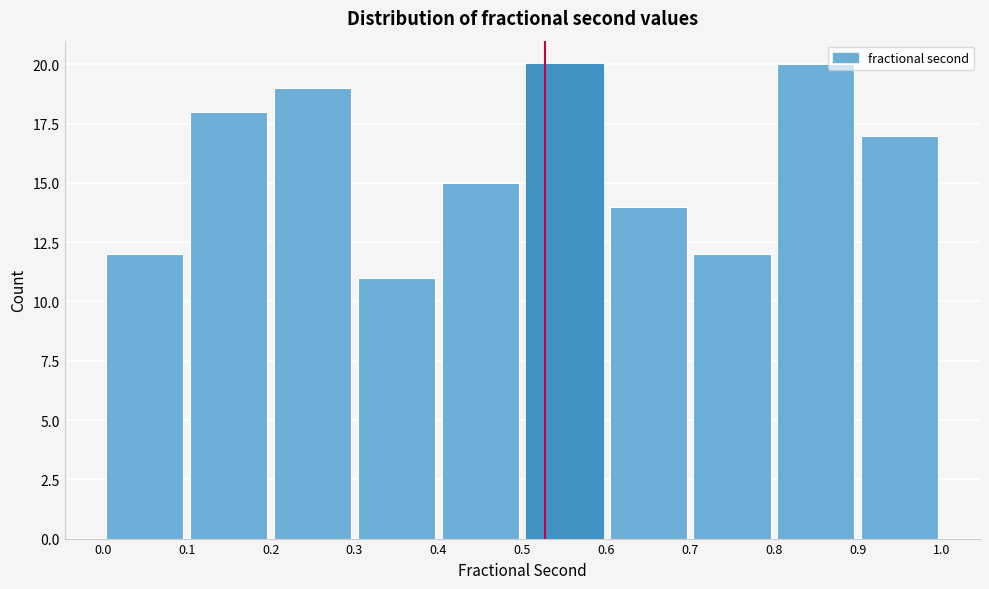

Reading left to right, transcribe this chart: for each bar, give the range it covers on the x-axis and its height. The values are not printed on the chart, so give them approximately, as read against the axis.

0.0 to 0.1: 12
0.1 to 0.2: 18
0.2 to 0.3: 19
0.3 to 0.4: 11
0.4 to 0.5: 15
0.5 to 0.6: 20
0.6 to 0.7: 14
0.7 to 0.8: 12
0.8 to 0.9: 20
0.9 to 1.0: 17